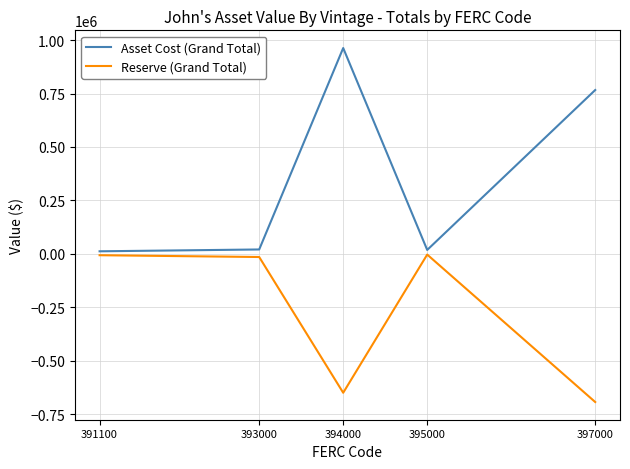

What is the total value across all series at 397000?

73804.8